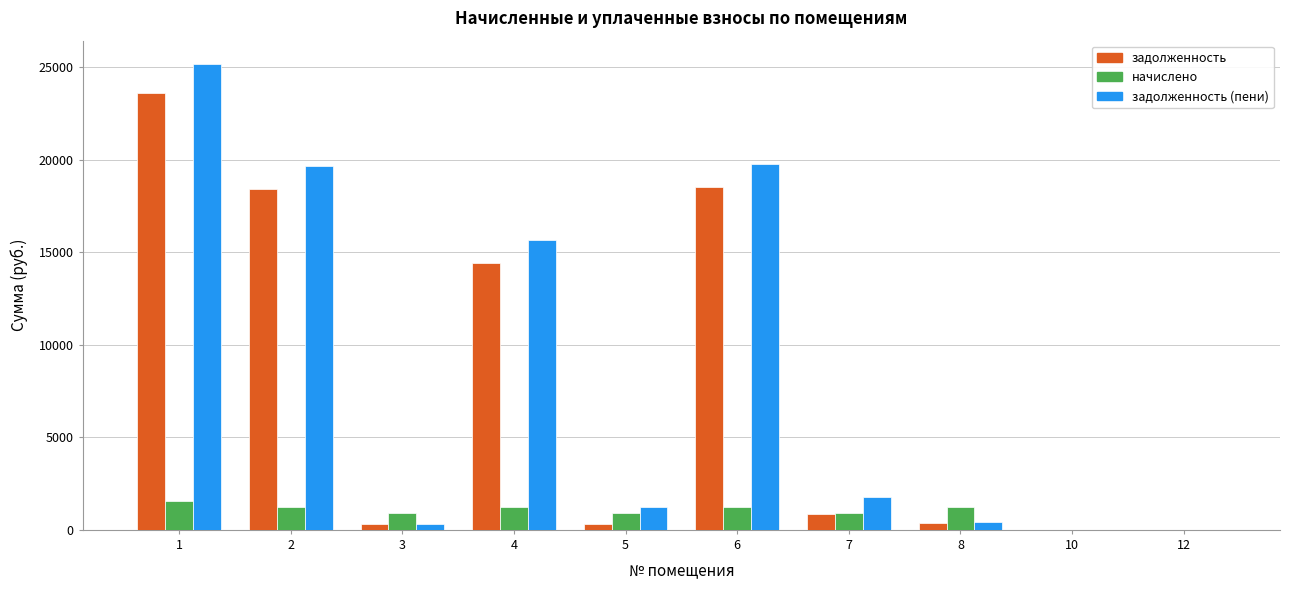

Between 6 and 12, which series saw the biggest shift?

задолженность (пени)